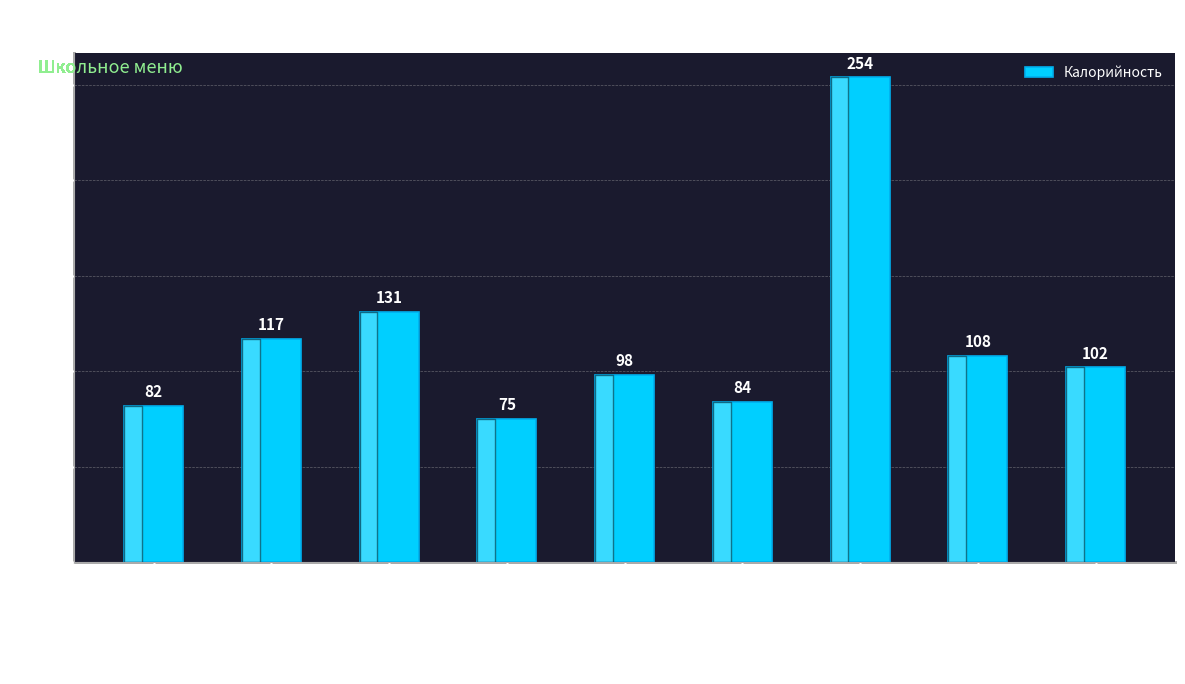

Where does the data first go above 102?

Кофейный напиток